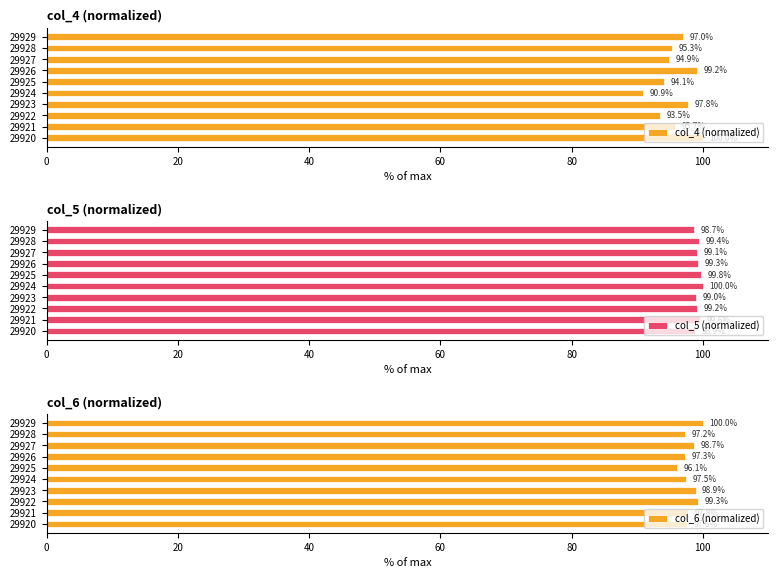

List the labels in order of col_4 (normalized) value, largest first.

29920, 29926, 29923, 29929, 29921, 29928, 29927, 29925, 29922, 29924